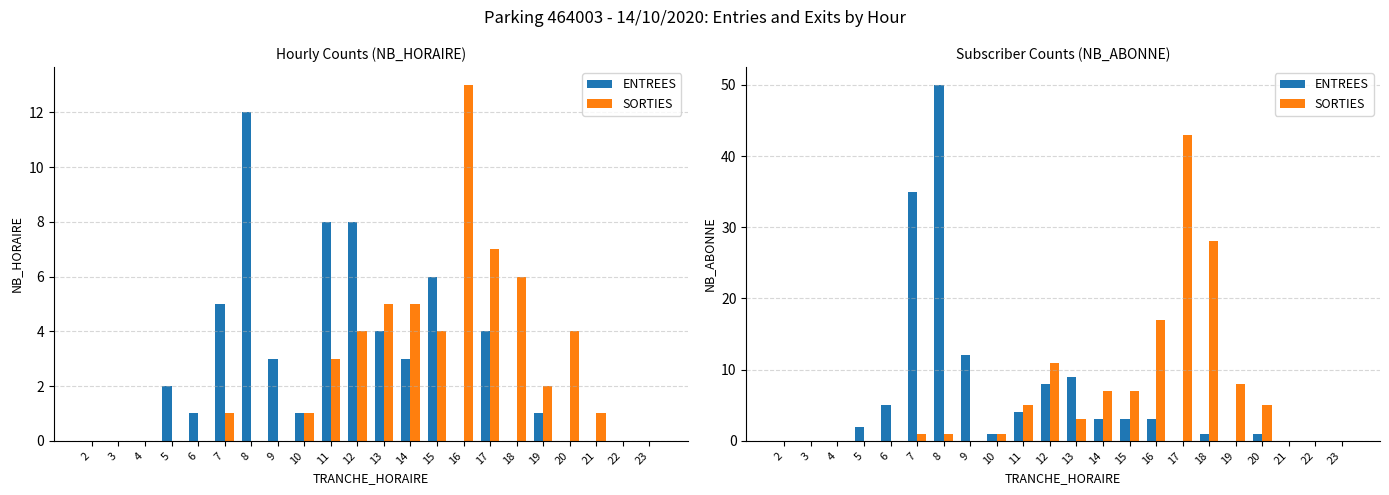

At 21, list the series in order from smallest to largest.

ENTREES, SORTIES